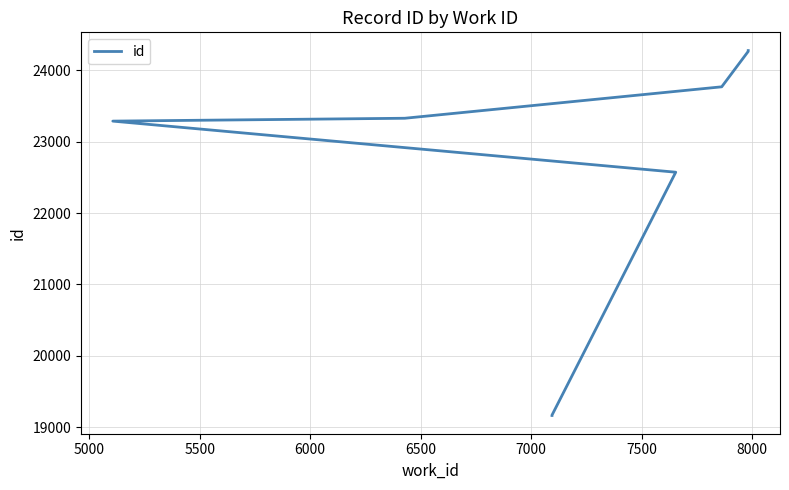

What is the minimum value shown in the chart?

19167